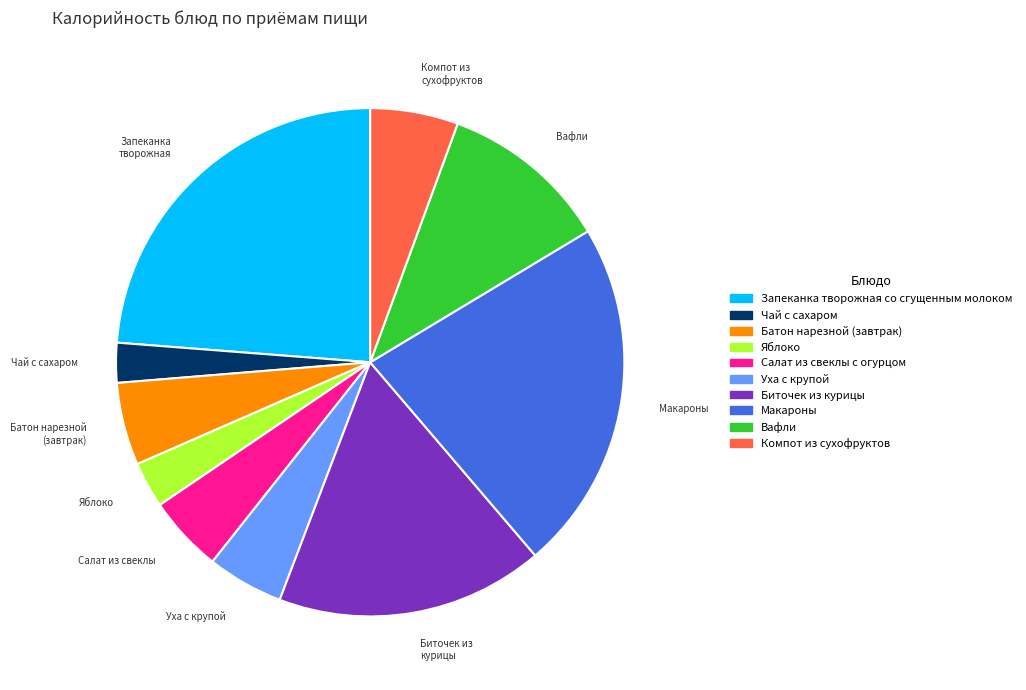

Which has a higher value, Чай с сахаром or Биточек из курицы?

Биточек из курицы